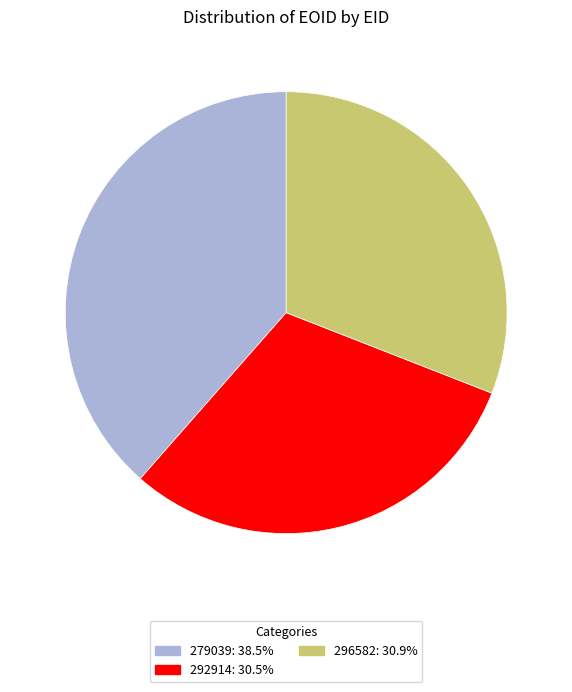

Do 296582: 30.9% and 279039: 38.5% together represent more than half of the pie?

Yes